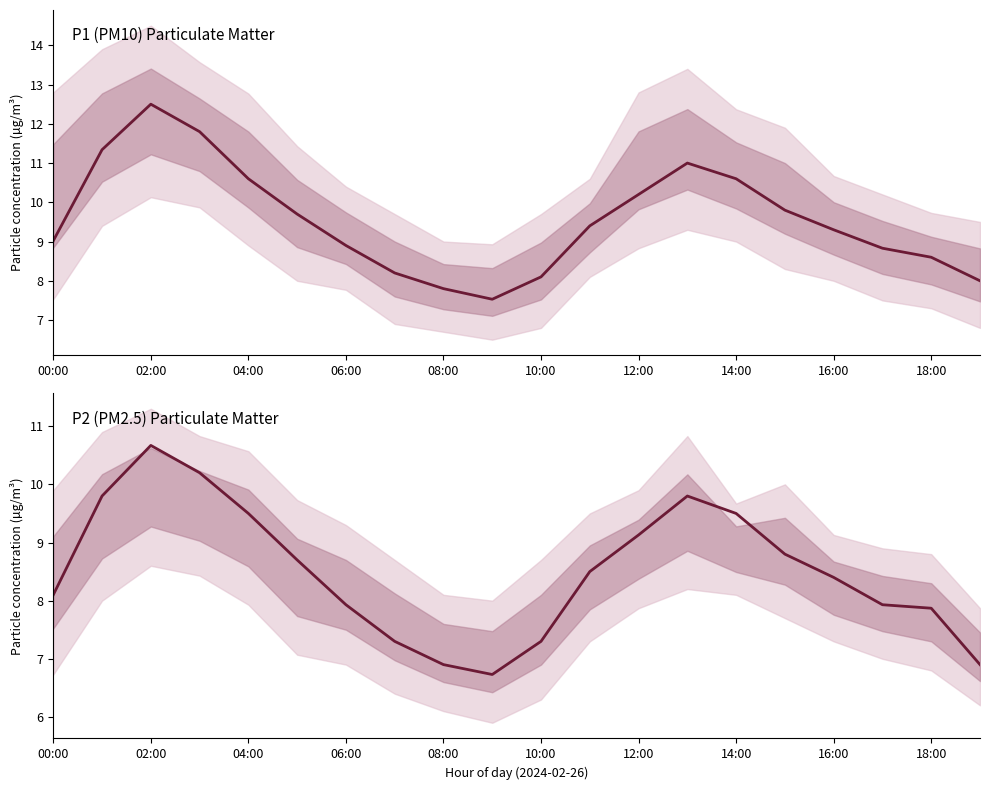

True or false: P1 mean and P2 mean cross at least once.

False